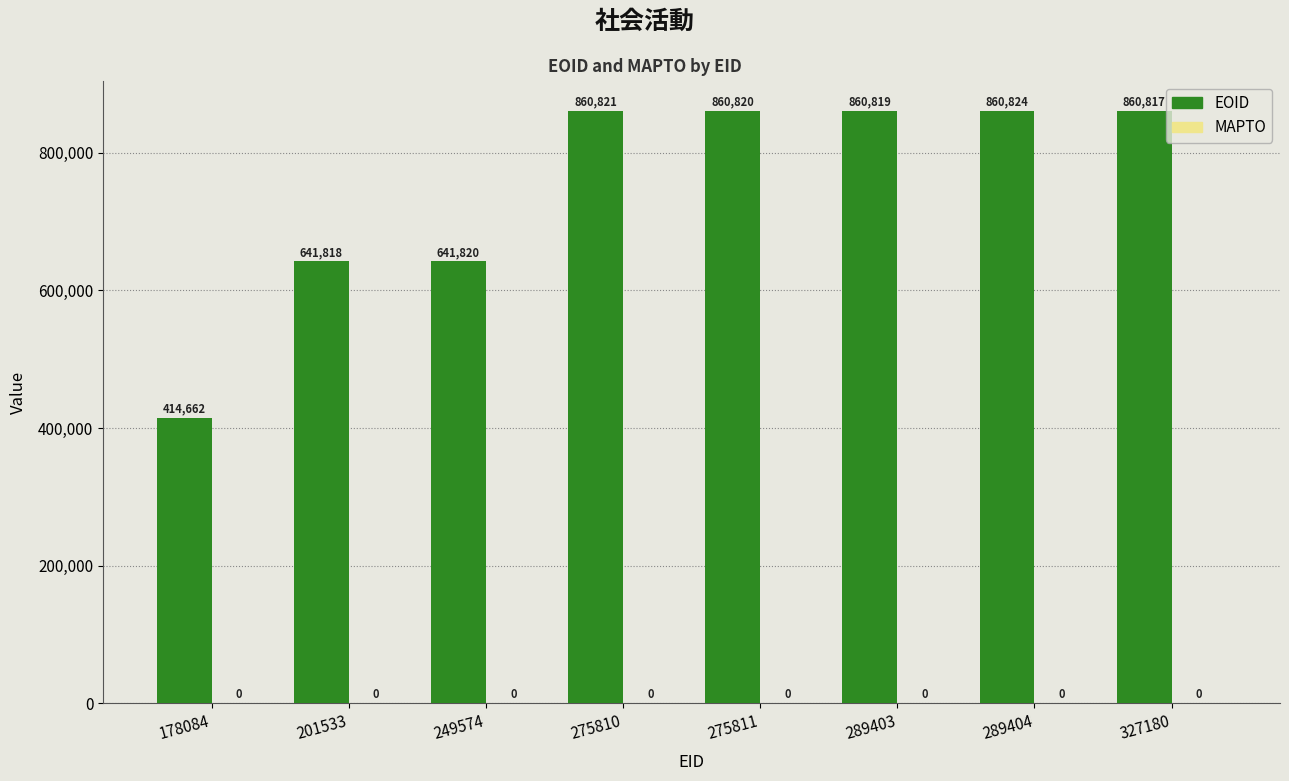

Which has a higher value, 201533 or 289403?

289403